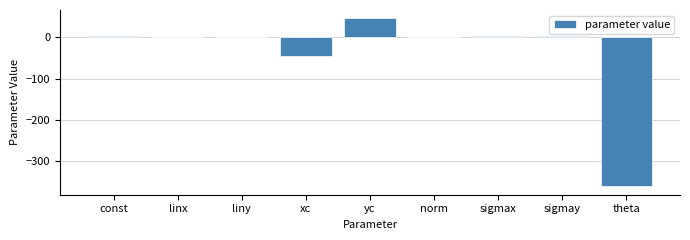

Which category has the highest value across all series?

yc